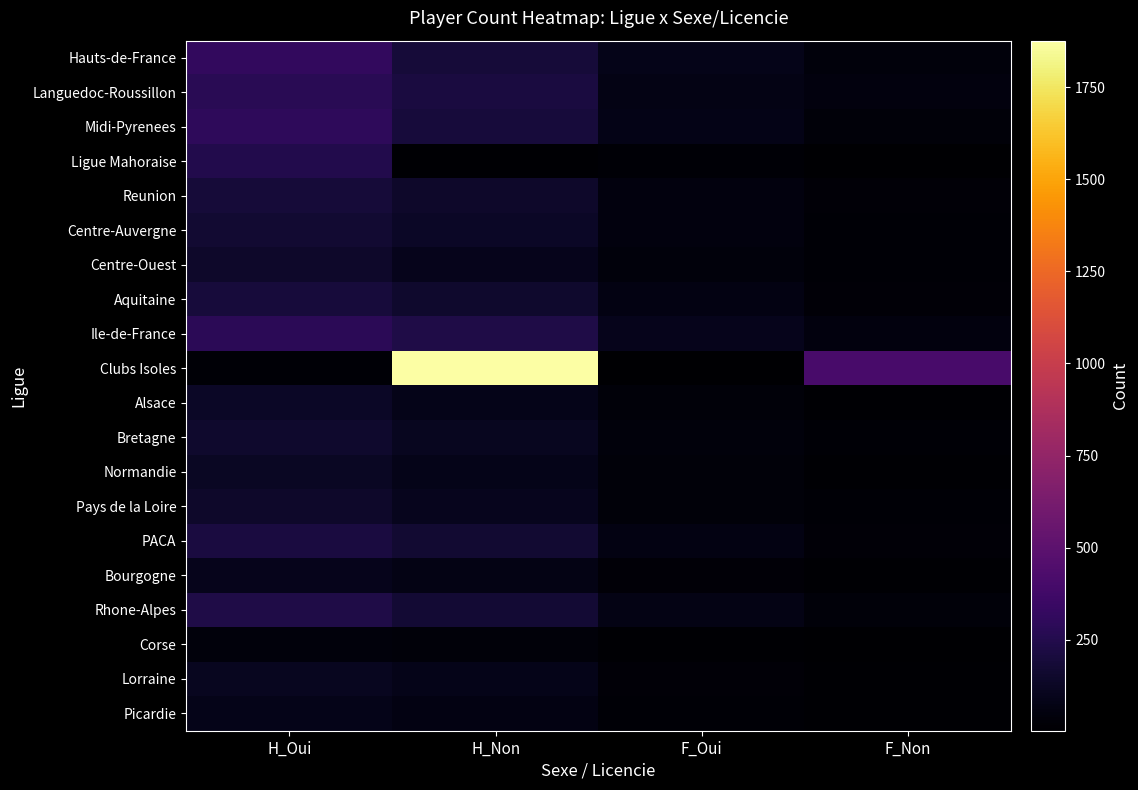

Which series has the largest total across all categories?

Clubs Isoles